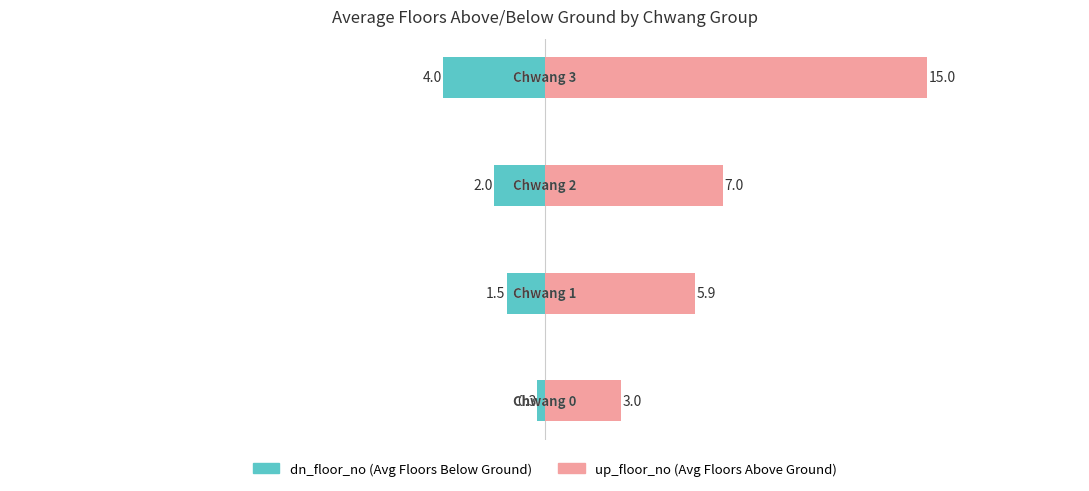

How many bars are there in total?

8